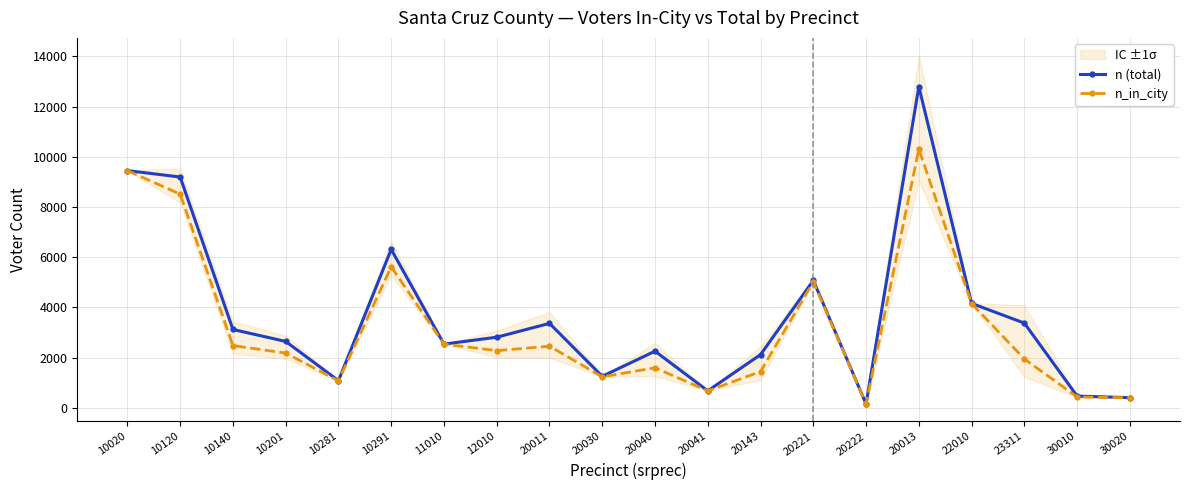

What is the difference between the n_in_city values at 20040 and 10140?

885